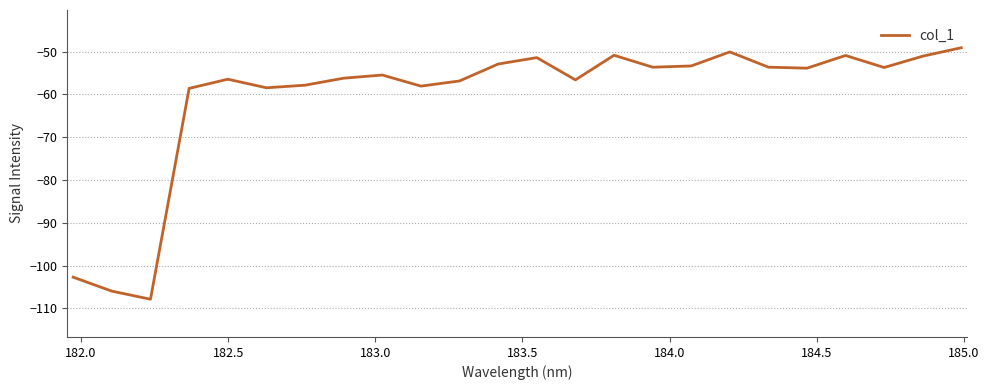

What is the minimum value shown in the chart?

-107.8